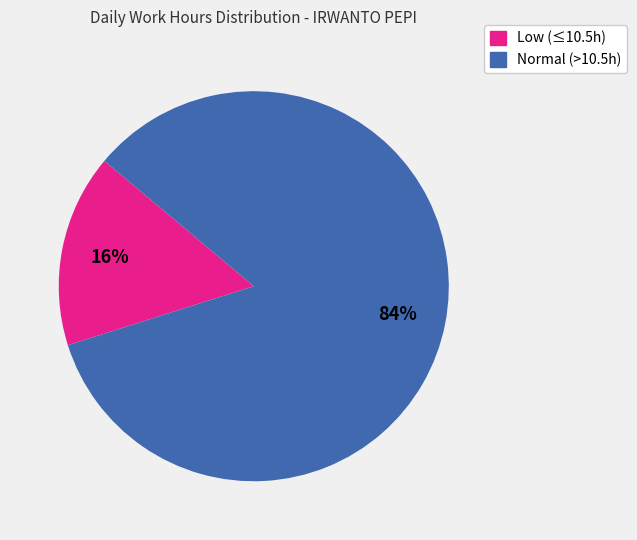

Does any single category account for the majority?

Yes